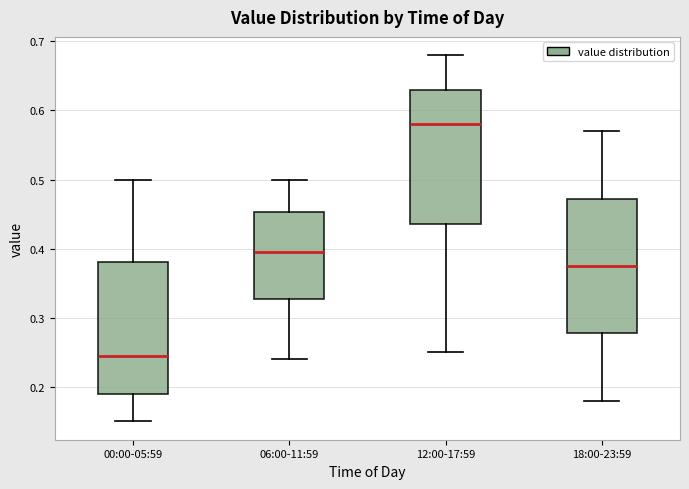

Where does the median line of the box for 00:00-05:59 sit on the y-axis? The values are not printed on the chart, so give them approximately, as read against the axis.

0.25